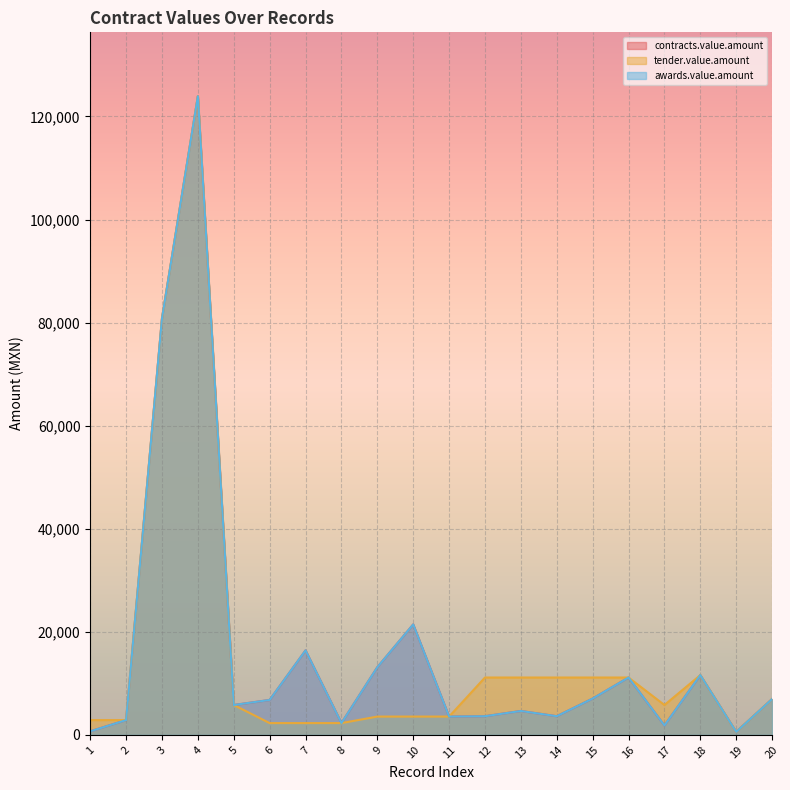

Count the number of data series in this chart.

3